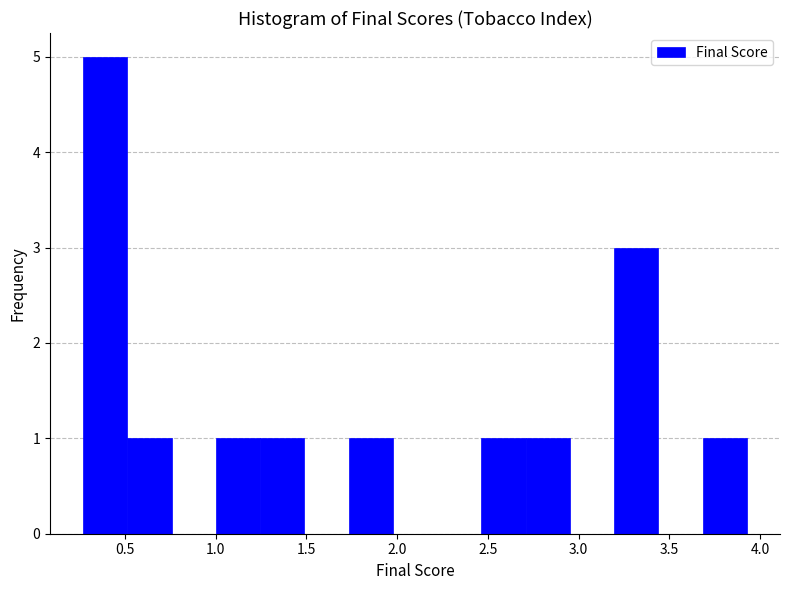

Reading left to right, list every bar in this chart as the range it spans on the x-axis followed by its height. Neither the bar edges nor the heights are printed on the chart, so give them approximately, as read against the axes.

0.25 to 0.50: 5
0.50 to 0.75: 1
0.75 to 1.00: 0
1.00 to 1.25: 1
1.25 to 1.50: 1
1.50 to 1.75: 0
1.75 to 2.00: 1
2.00 to 2.20: 0
2.20 to 2.45: 0
2.45 to 2.70: 1
2.70 to 2.95: 1
2.95 to 3.20: 0
3.20 to 3.45: 3
3.45 to 3.70: 0
3.70 to 3.95: 1